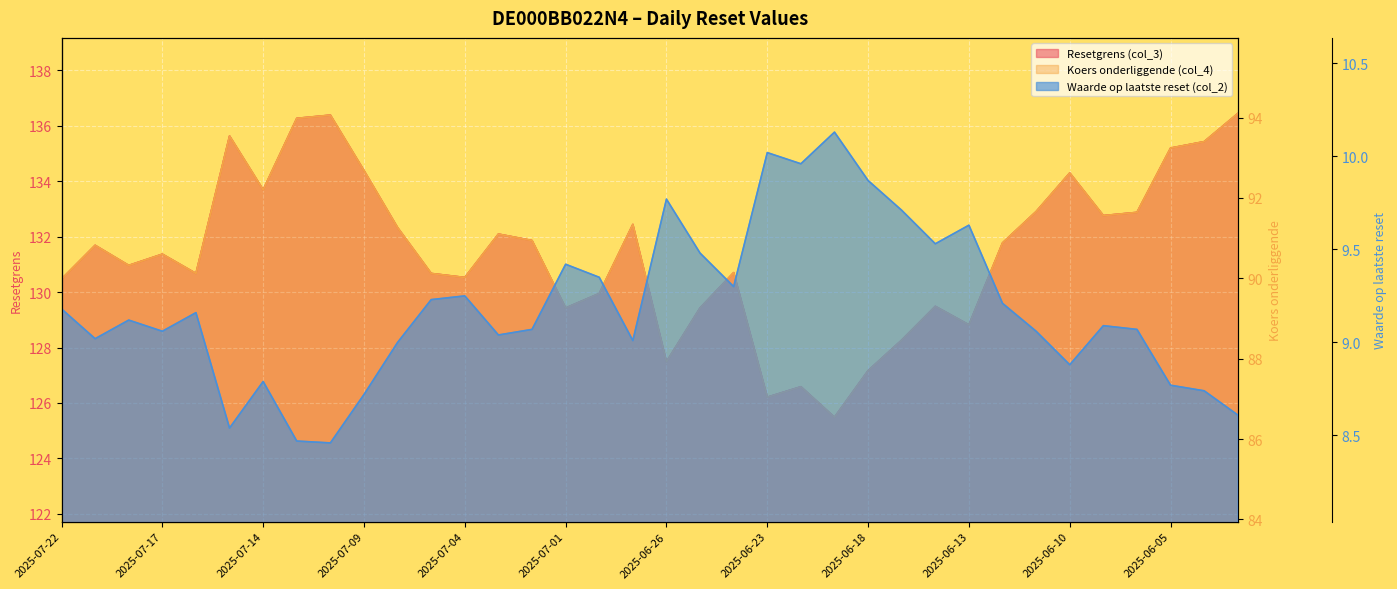

Between 2025-06-13 and 25, which series saw the biggest shift?

Resetgrens (col_3)